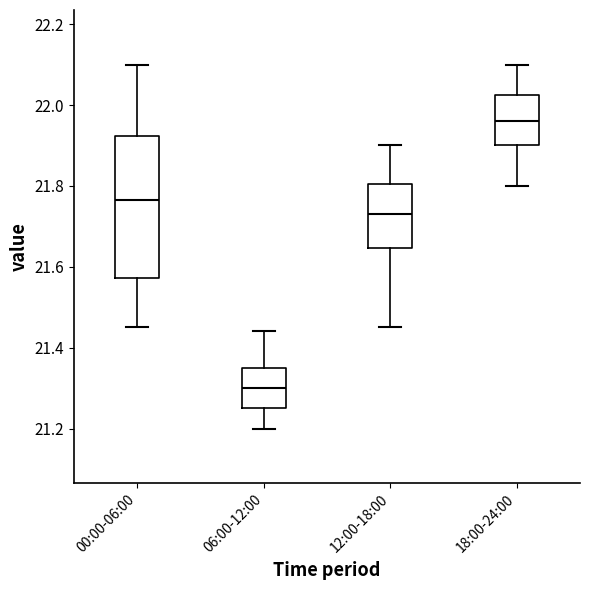

Which box is the tallest, from its lower edge to its upper edge?

00:00-06:00